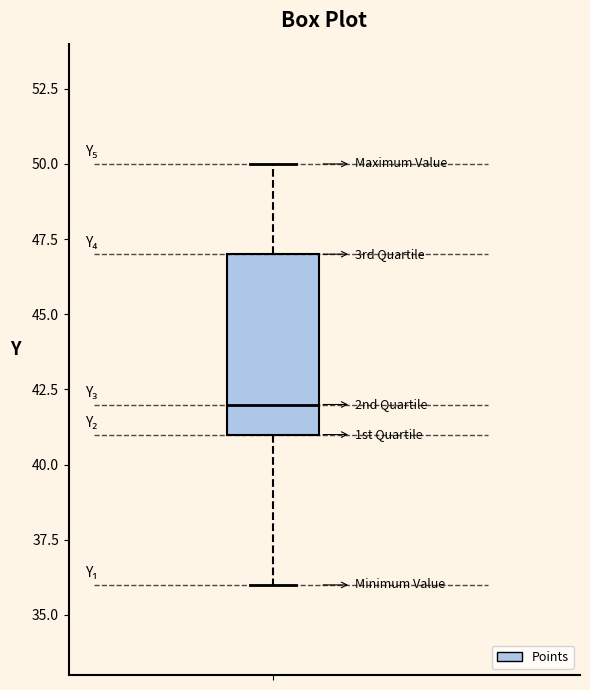

Read this box plot against the y-axis: the position of the median line, the range covered by the box, and the ends of both whiskers. The values are not printed on the chart, so give them approximately, as read against the axis.

median 42, box 41 to 47, whiskers 36 to 50